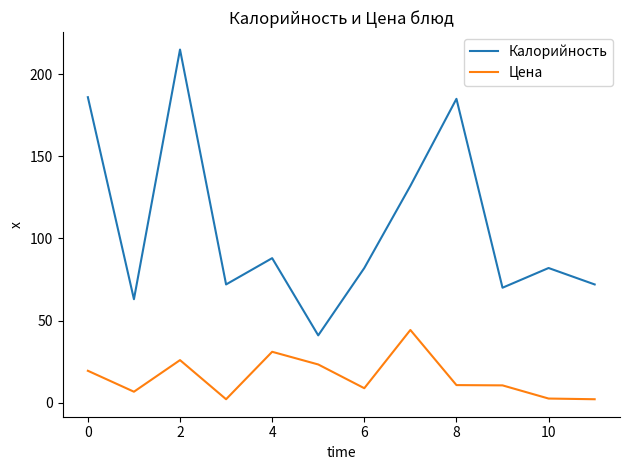

List the series in order of their peak value, lowest first.

Цена, Калорийность